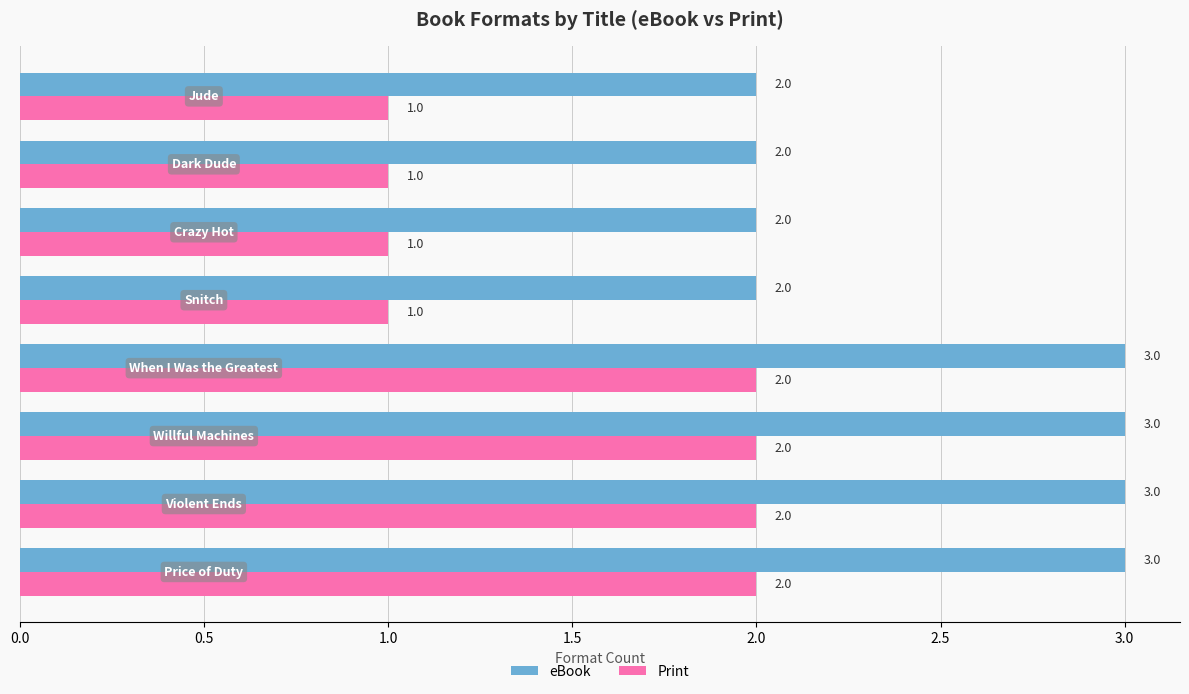

At how many categories does at least one series exceed 1?

8